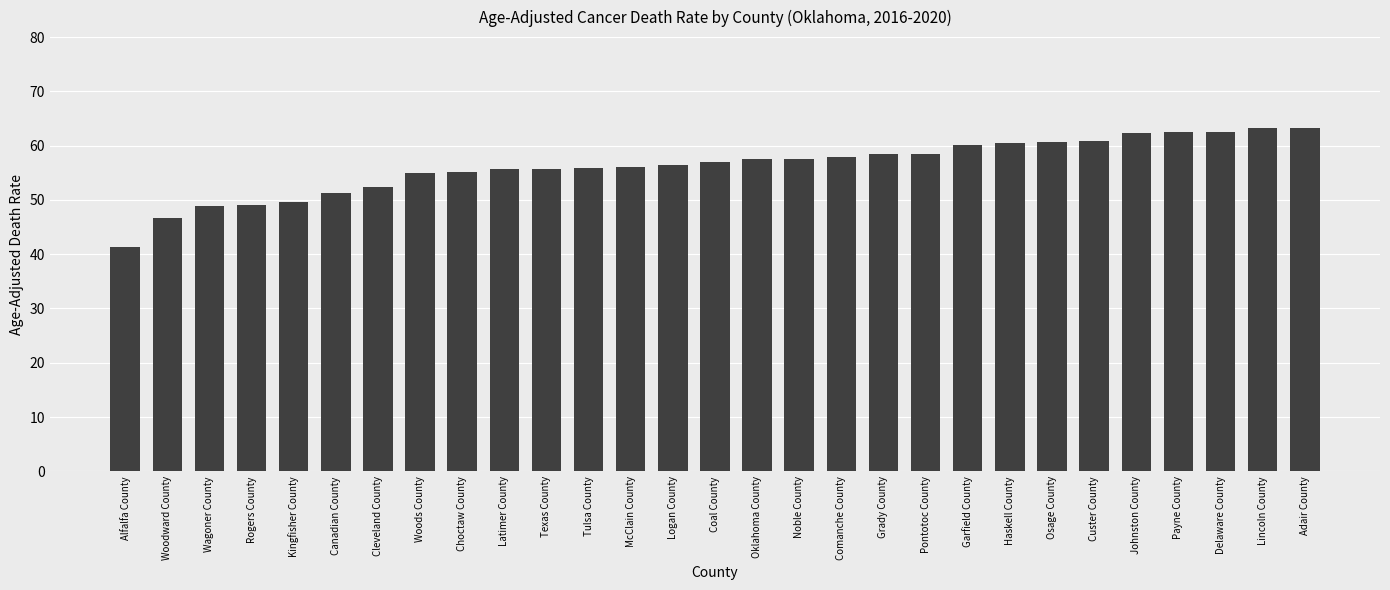

What position from the right is Haskell County?

8